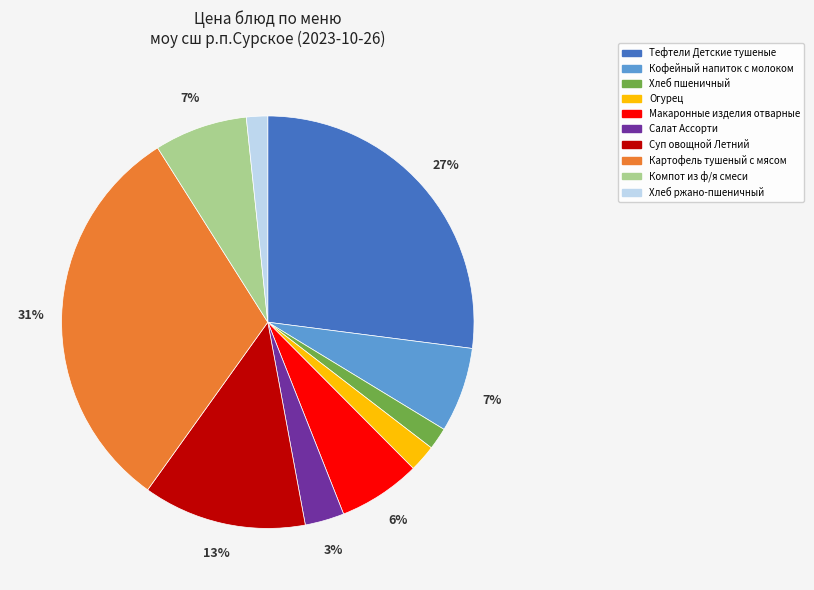

How many segments does this pie chart have?

10